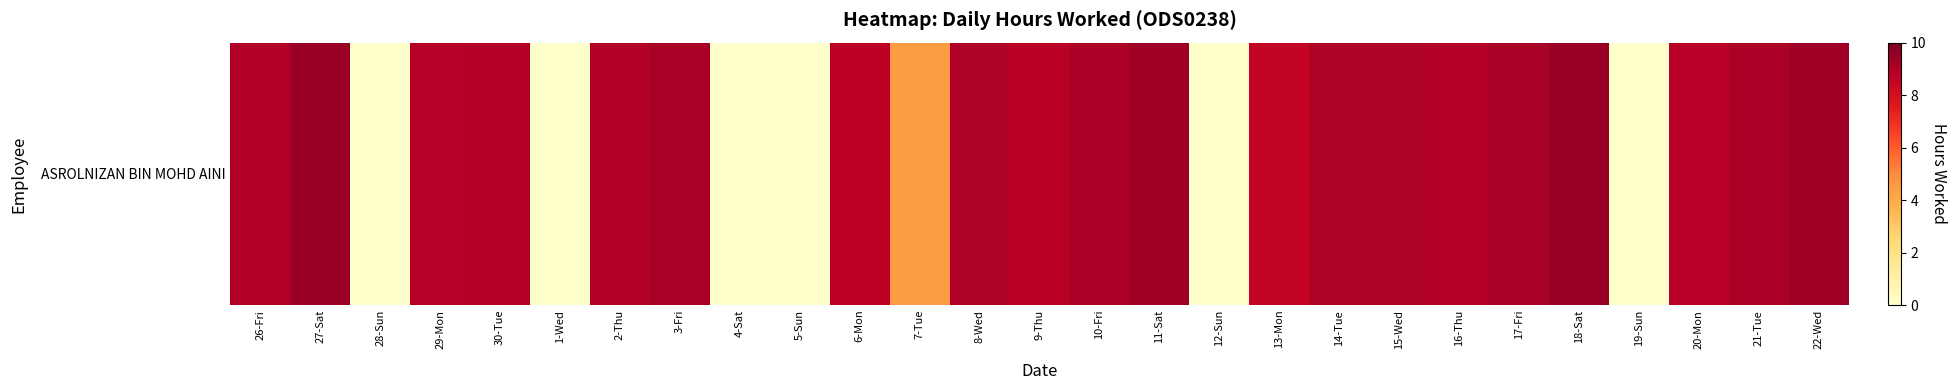

What is the greatest value displayed?

9.4